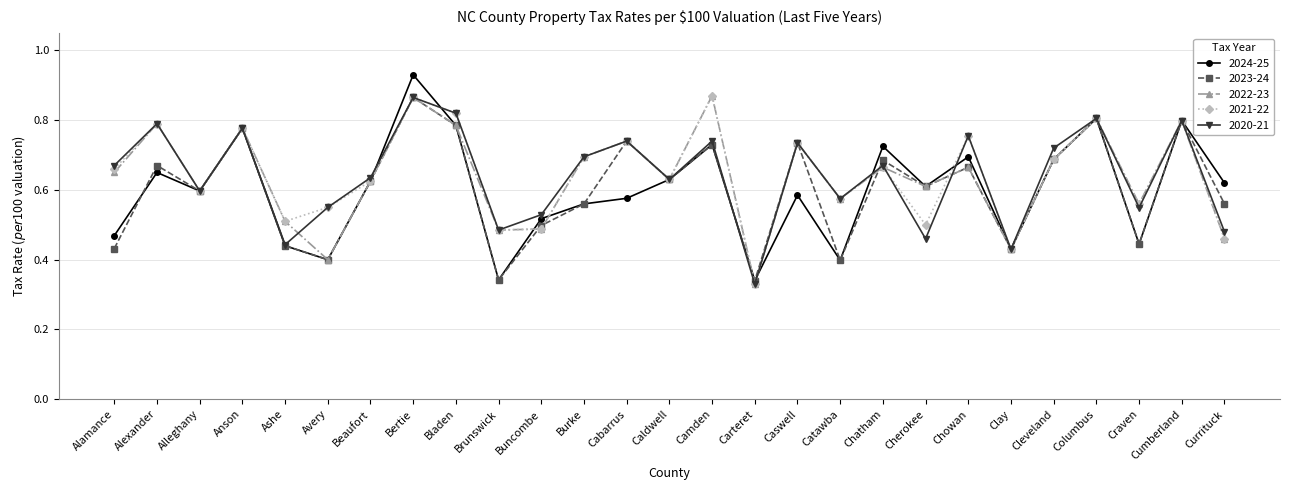

Which category has the highest value across all series?

Bertie